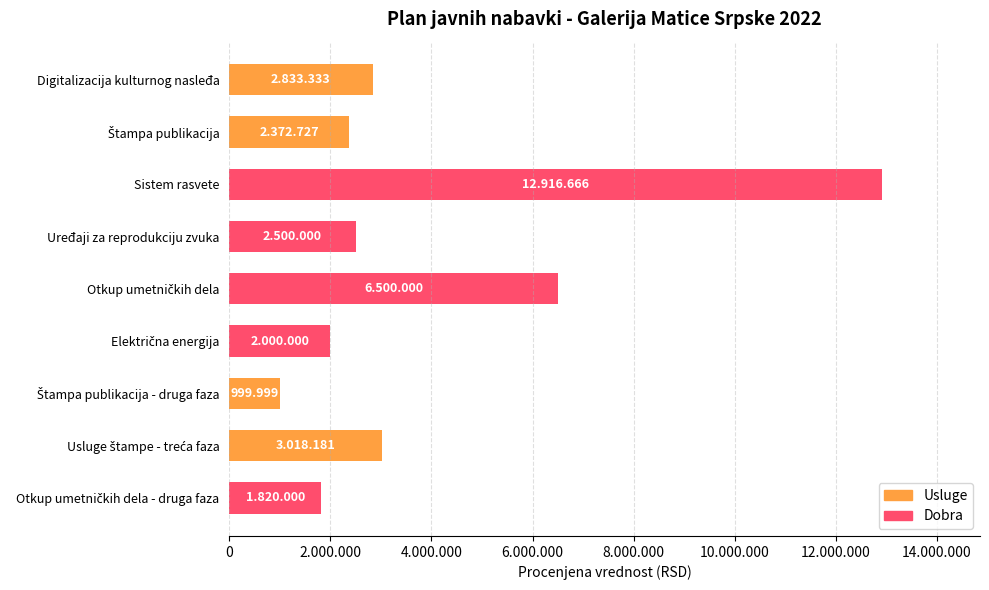

What is the smallest value displayed?

999999